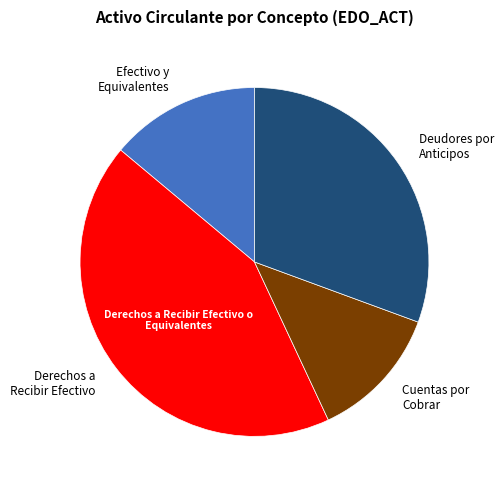

Is there a majority slice in this chart?

No